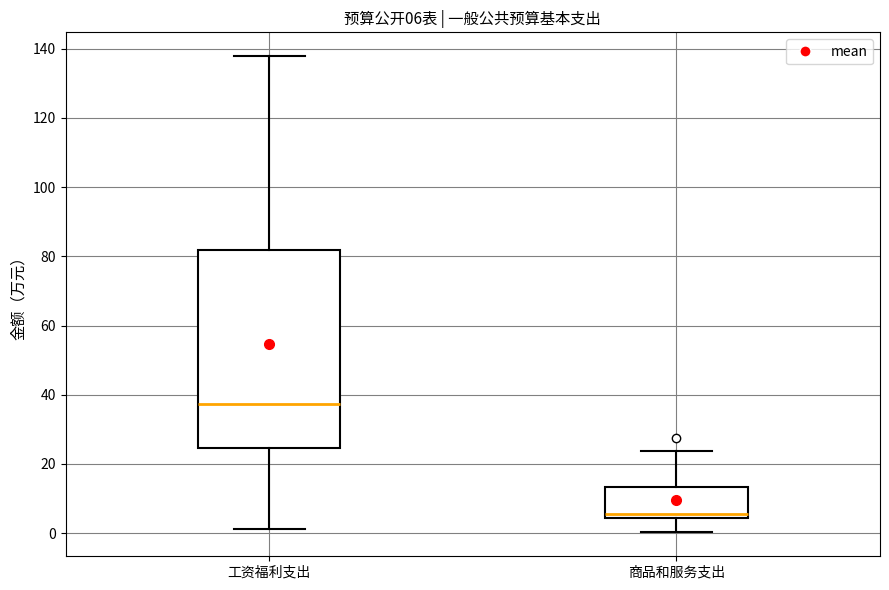

Which box's median line is the highest?

工资福利支出